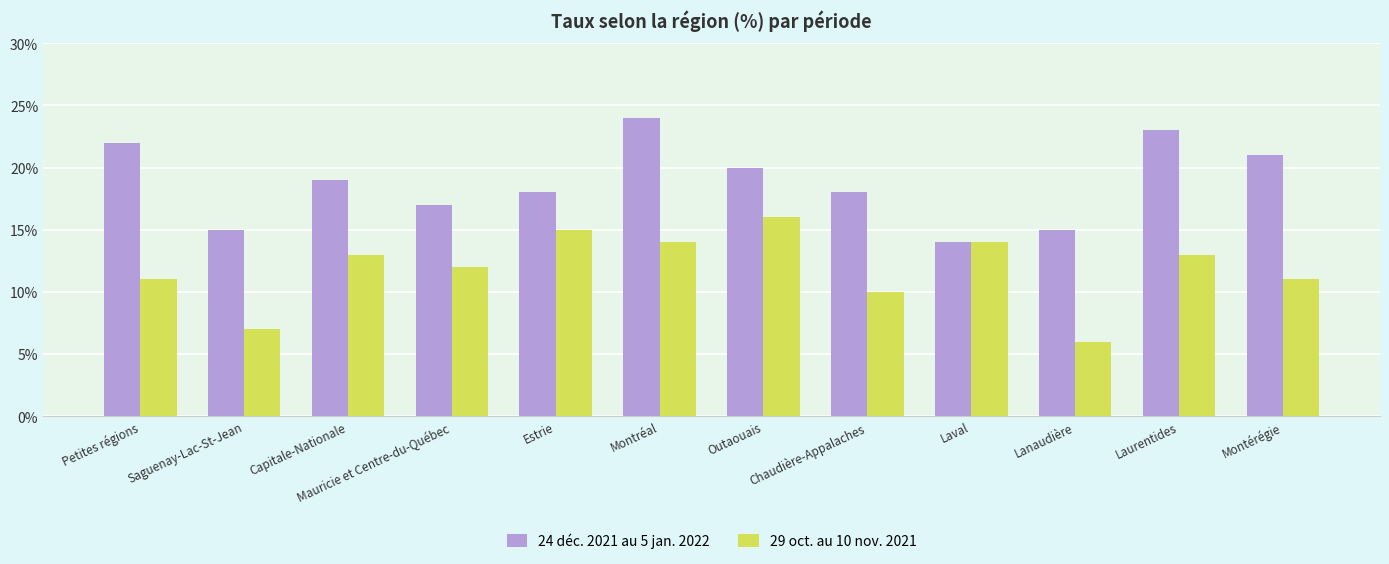

At which category is the sum across all series the highest?

Montréal